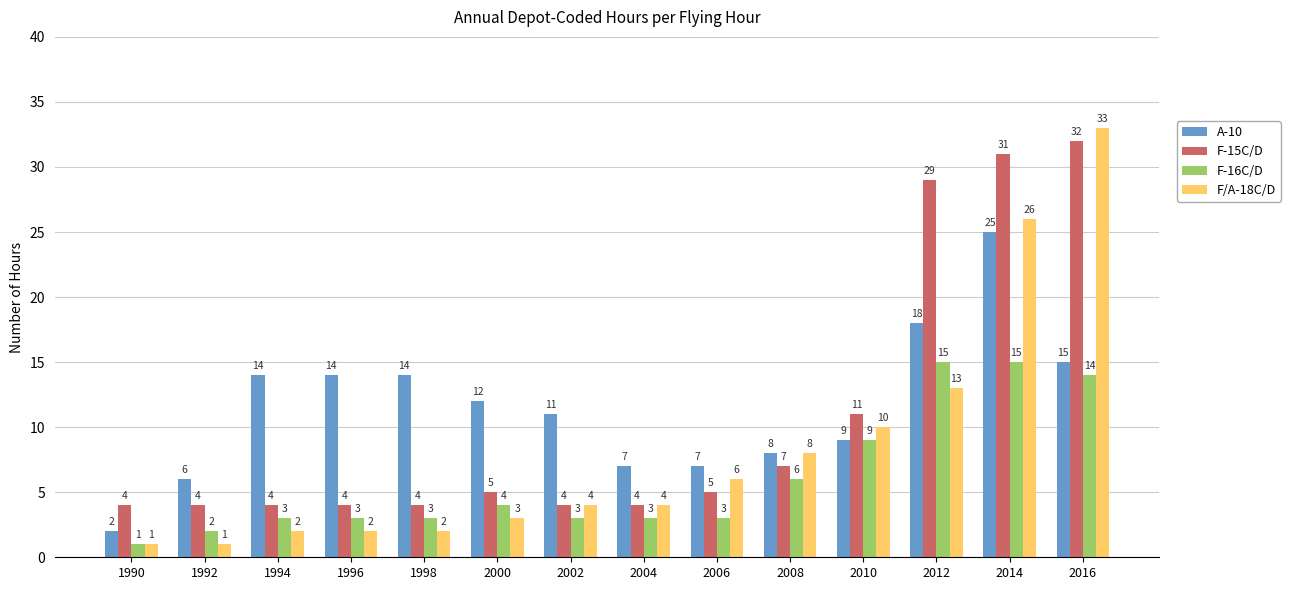

The F-15C/D series shows 32 at 2016. True or false?

True